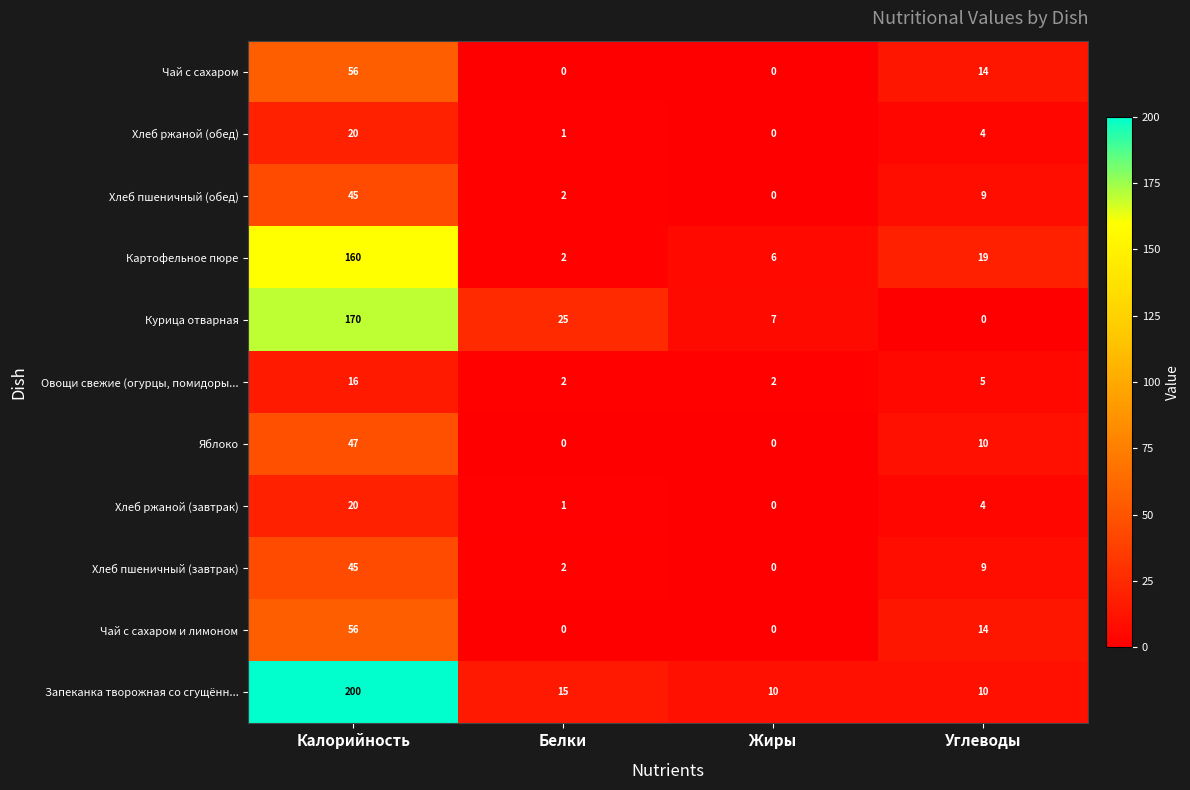

Rank the categories by Хлеб ржаной (завтрак) value from lowest to highest.

Жиры, Белки, Углеводы, Калорийность